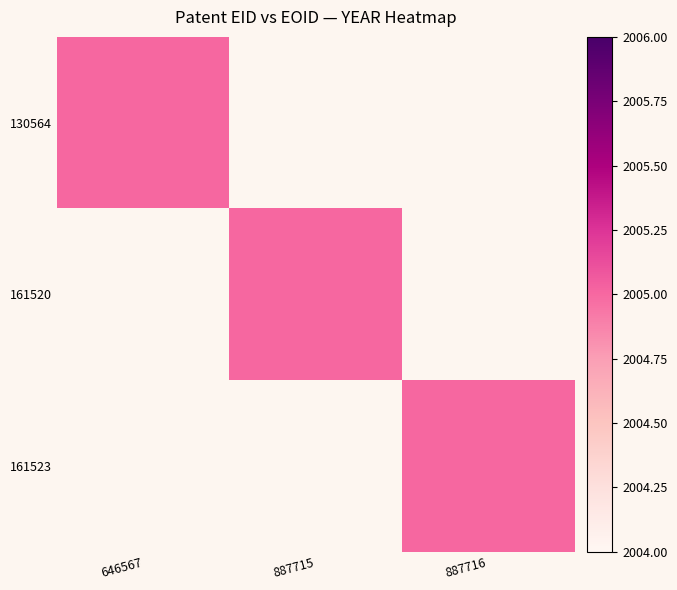

Reading left to right, list all the values displayed in this chart.

646567: 130564=2005	161520=0	161523=0
887715: 130564=0	161520=2005	161523=0
887716: 130564=0	161520=0	161523=2005